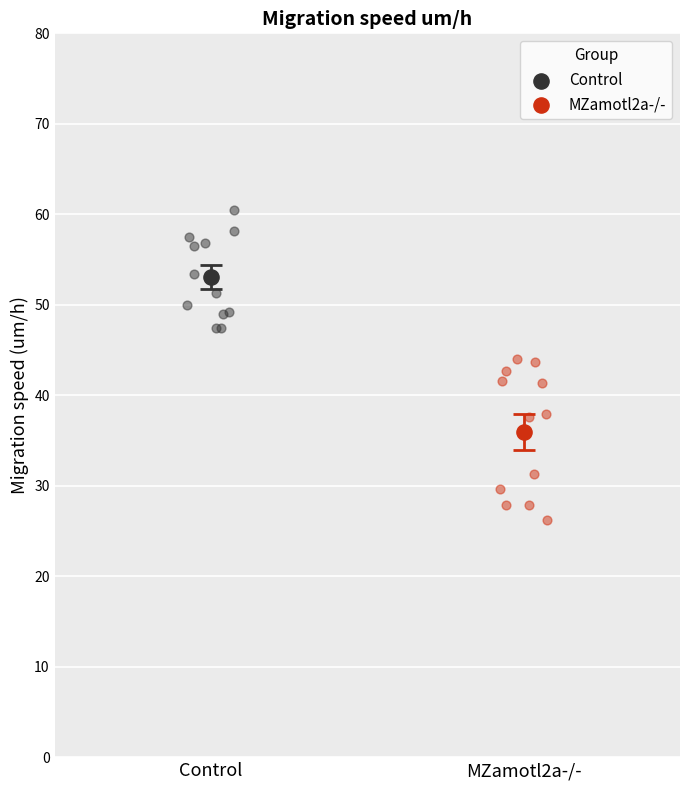

At which category is the sum across all series the highest?

Control